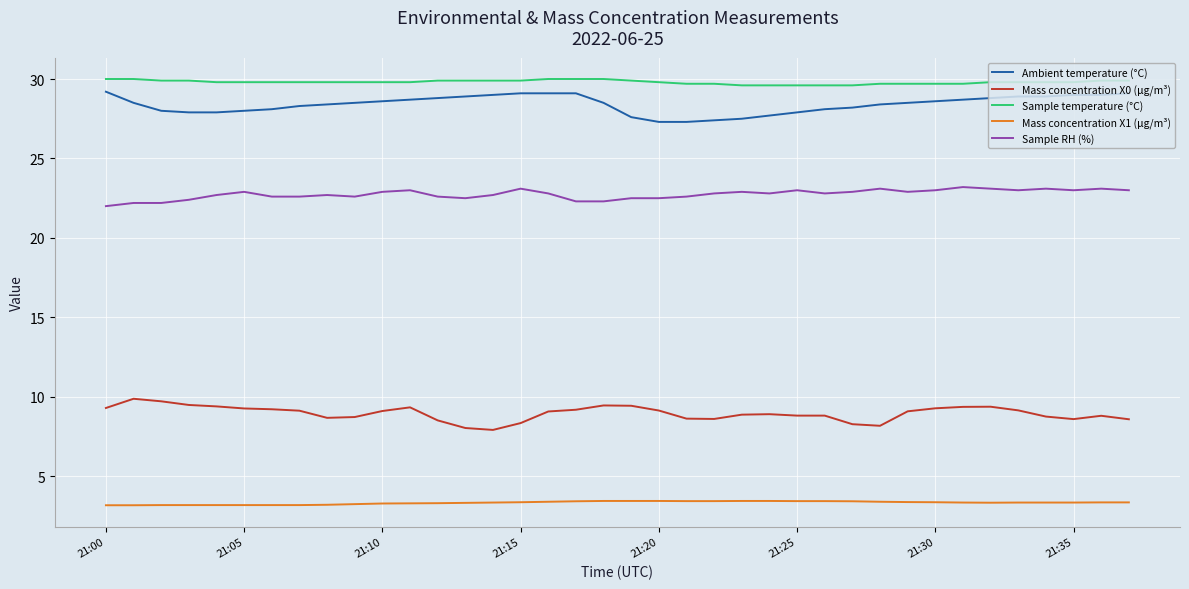

Which series has the largest total across all categories?

Sample temperature (°C)